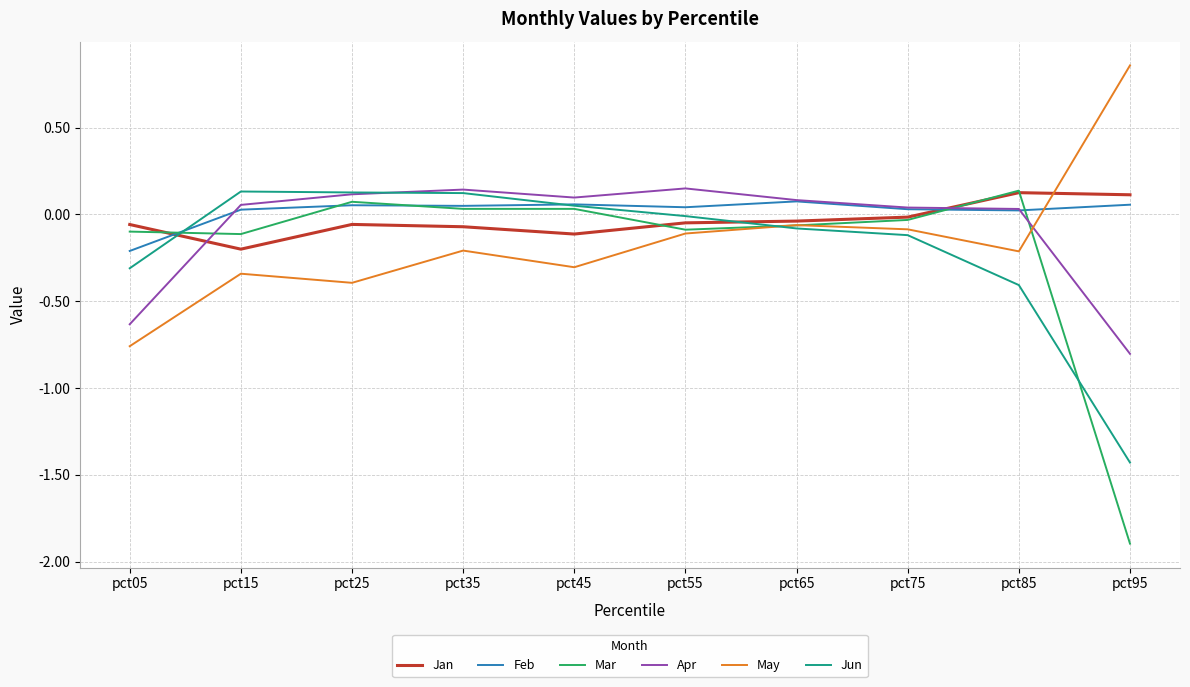

After their last crossing, which series has the higher values: May or Mar?

May